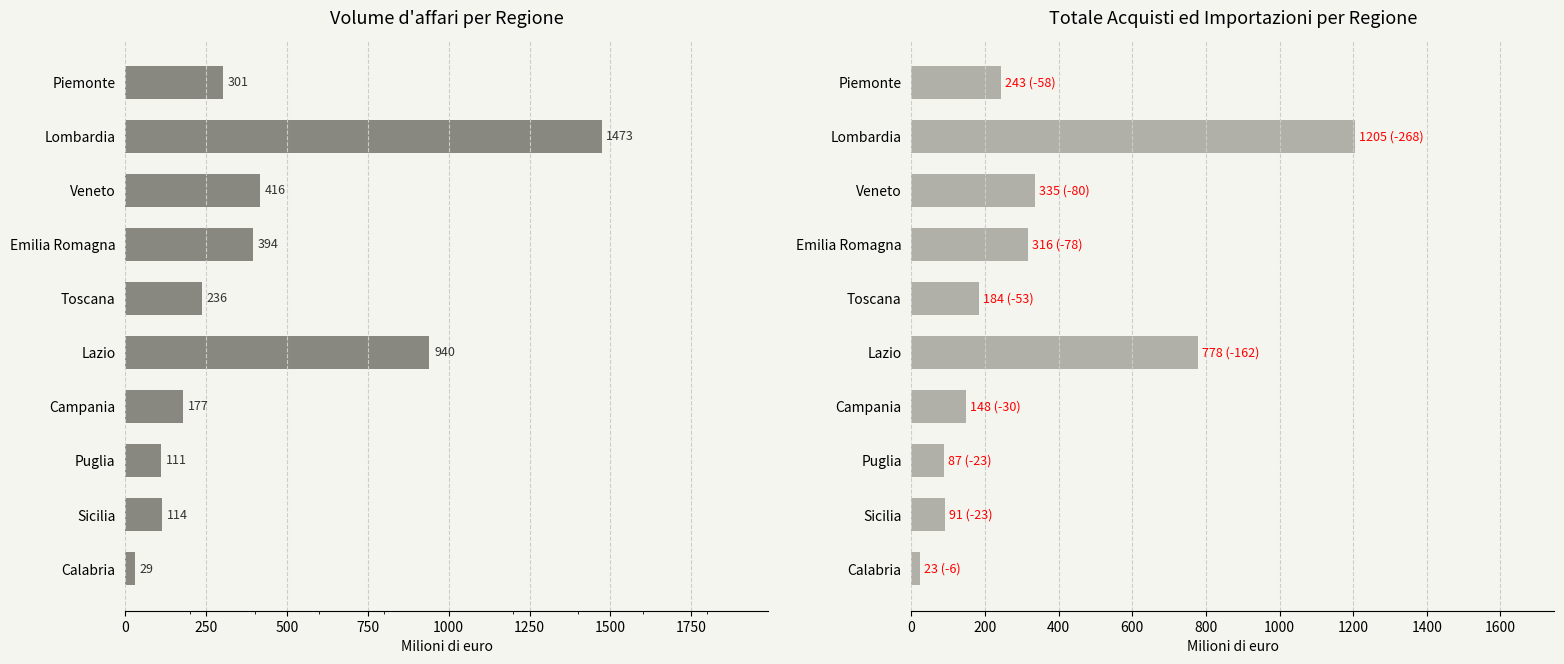

How many categories are shown in the chart?

10